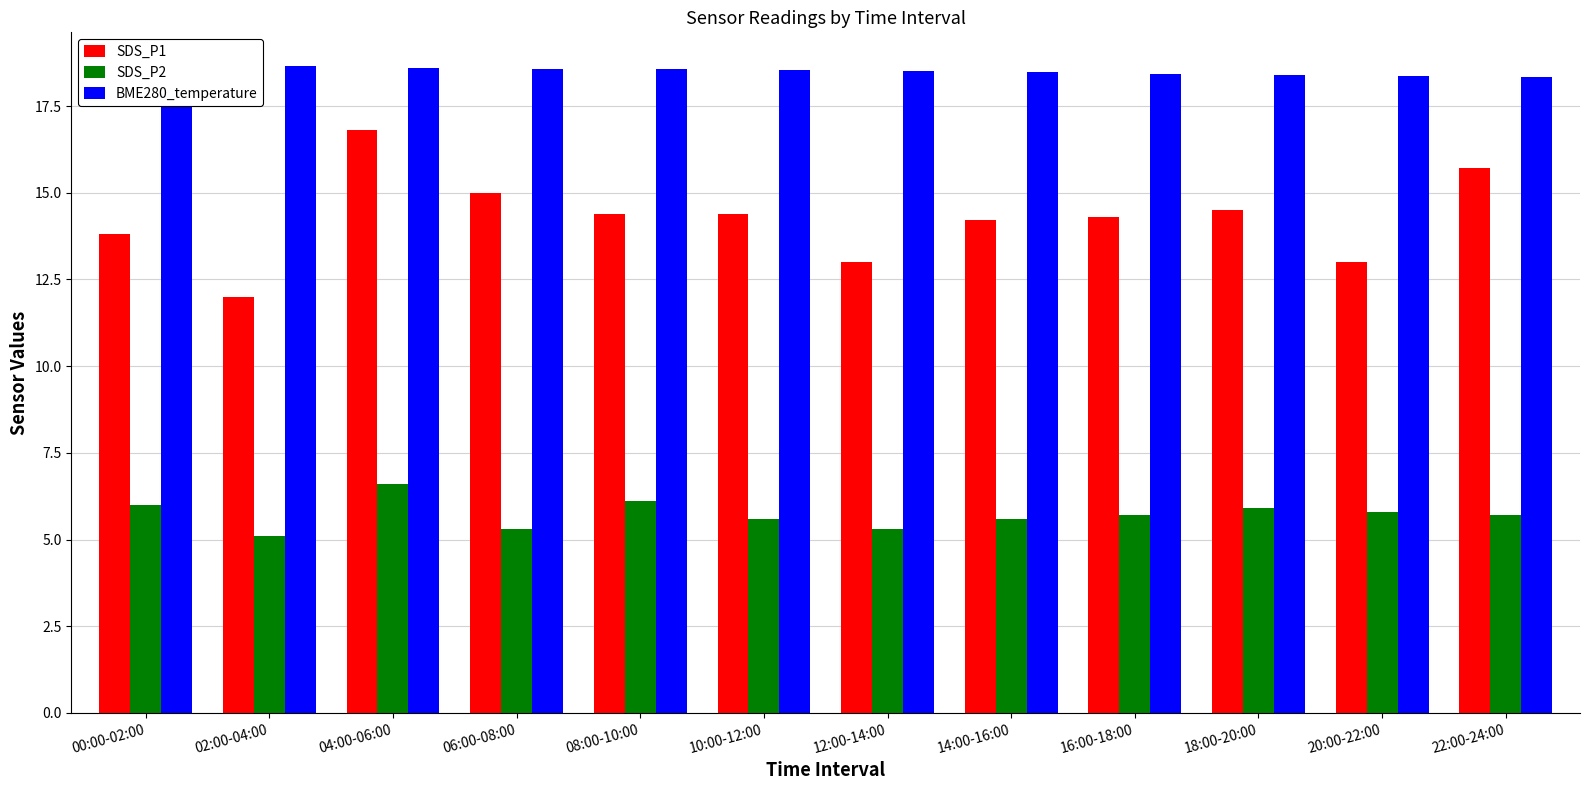

Which series has the widest spread of values?

SDS_P1